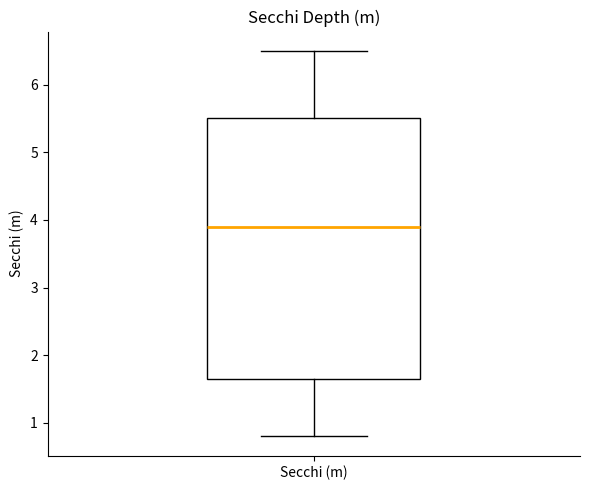

Transcribe this box plot: give where the median line is, the range the box spans, and where the two whiskers end, as read against the y-axis. The values are not printed on the chart, so give them approximately, as read against the axis.

median 3.9, box 1.7 to 5.5, whiskers 0.8 to 6.5